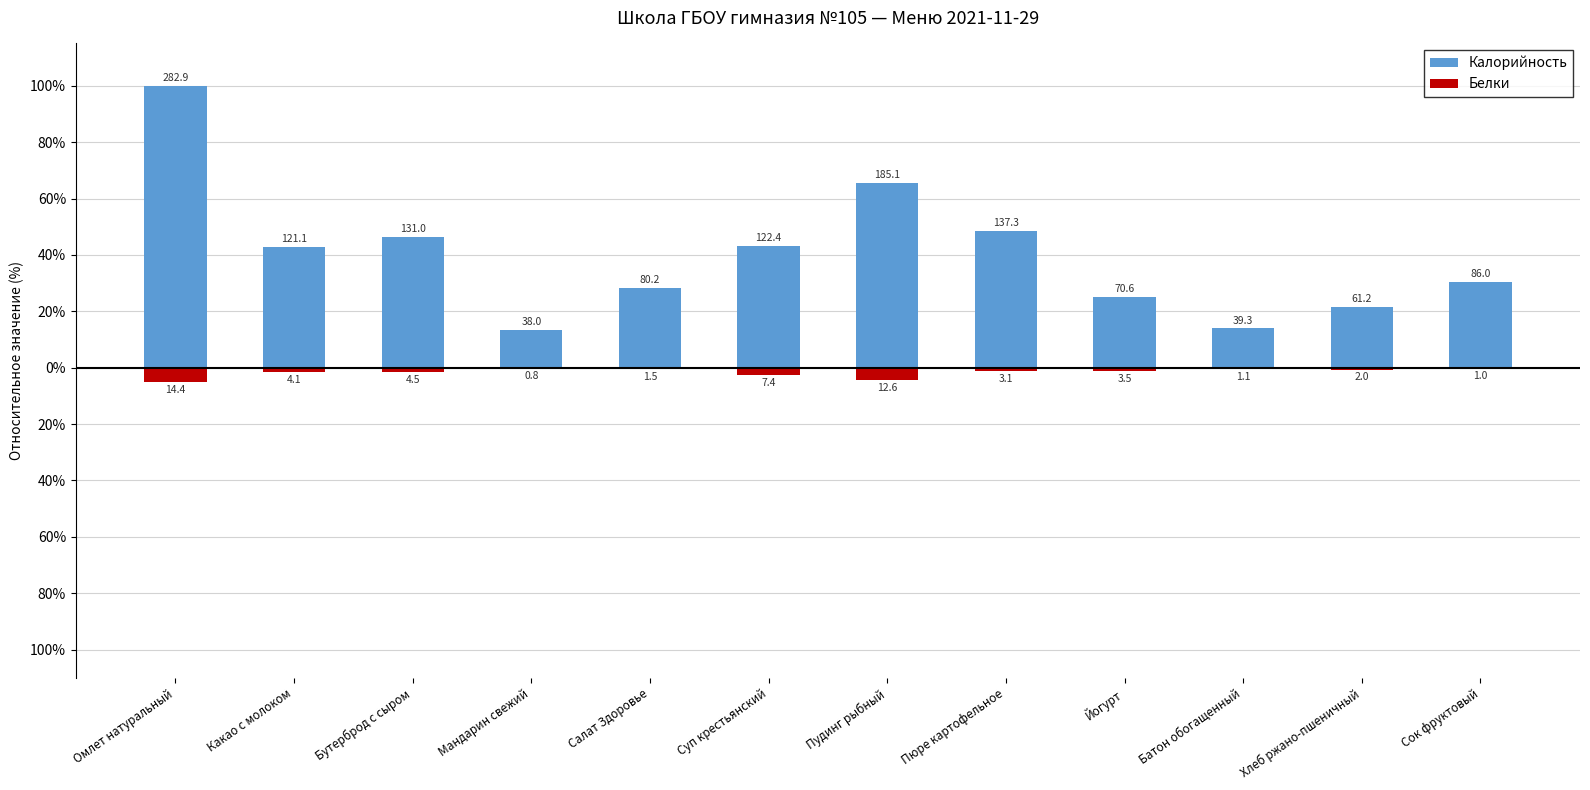

At how many categories does at least one series exceed 87?

1